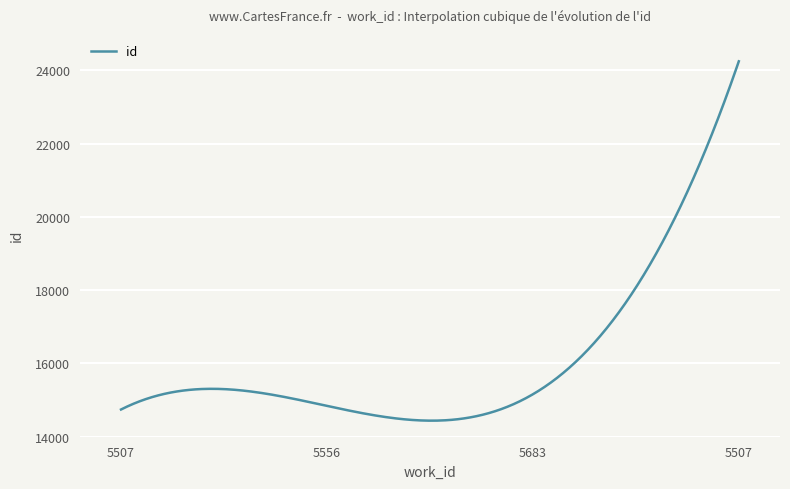

What is the smallest value displayed?

14438.4